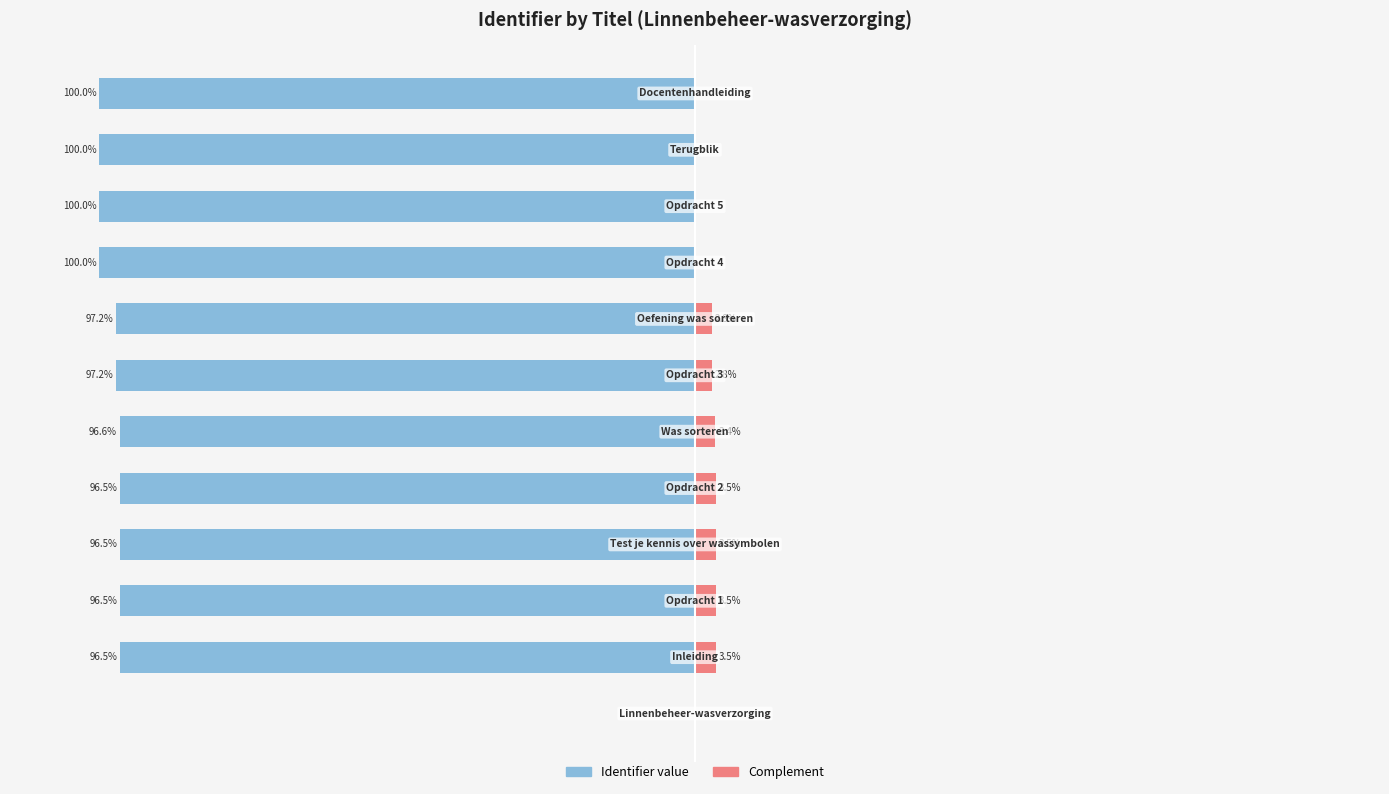

The value of Identifier value at 150 is -156.0. True or false?

False